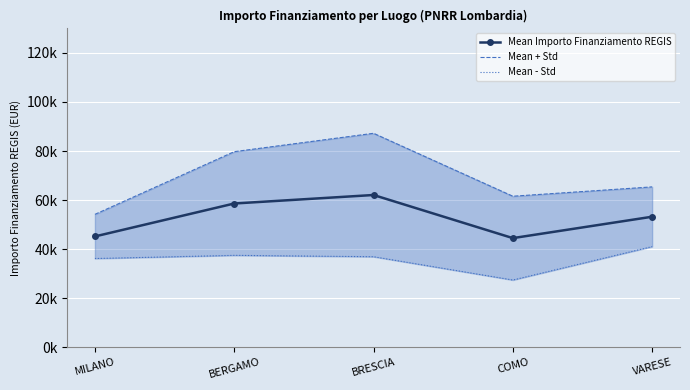

Reading left to right, transcribe all the data shown in this chart.

Mean Importo Finanziamento REGIS: 45134.3	58575.1	62045.7	44448.1	53178.4
Mean + Std: 54144.9	79730.3	87229.1	61544.5	65359.8
Mean - Std: 36123.8	37419.8	36862.2	27351.8	40996.9